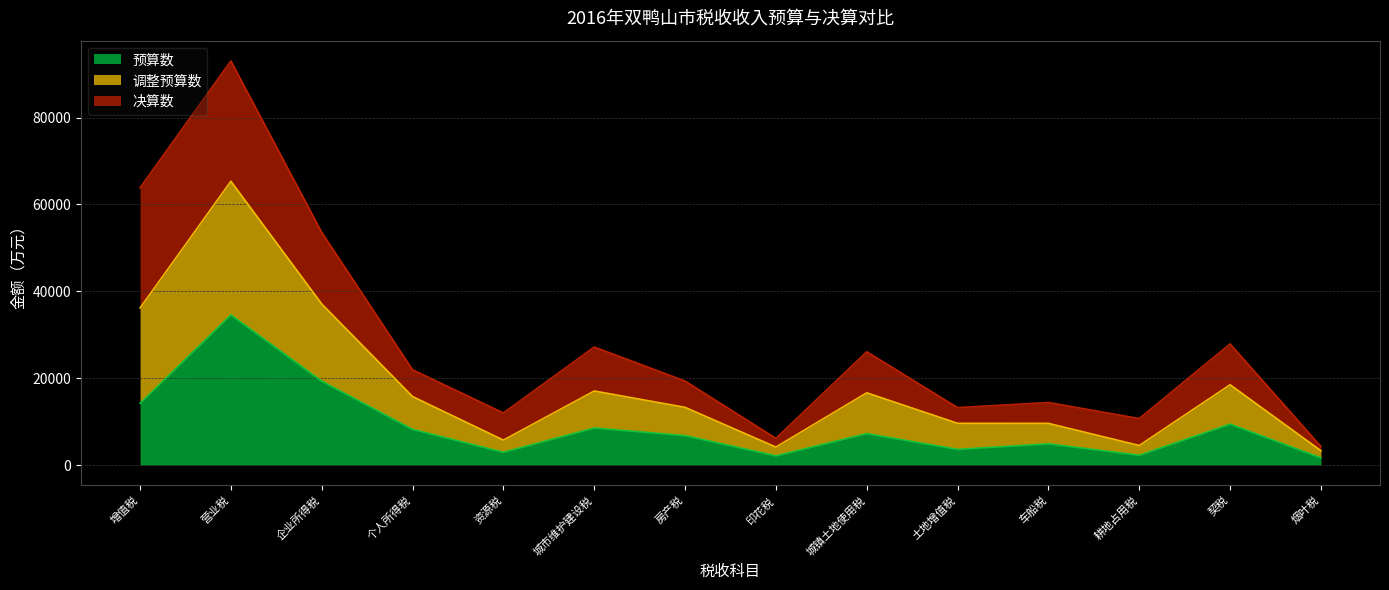

At which category is the sum across all series the highest?

营业税